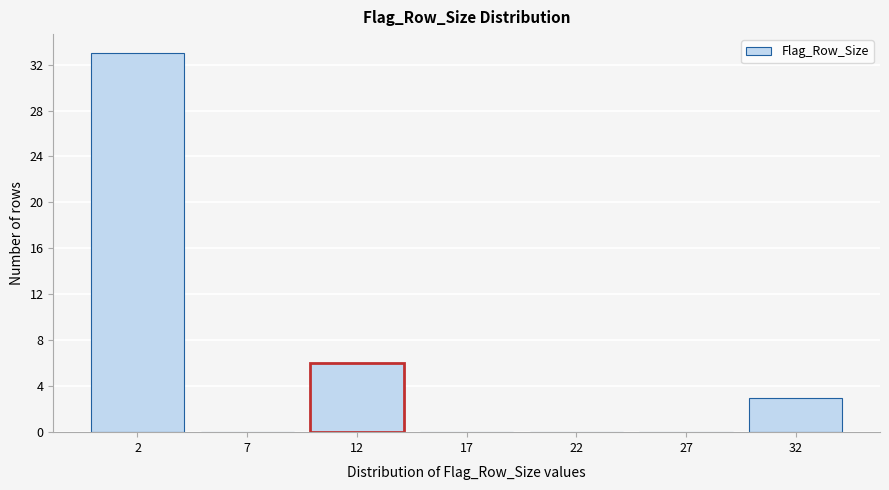

Reading left to right, list all the values displayed in this chart.

2=33	7=0	12=6	17=0	22=0	27=0	32=3